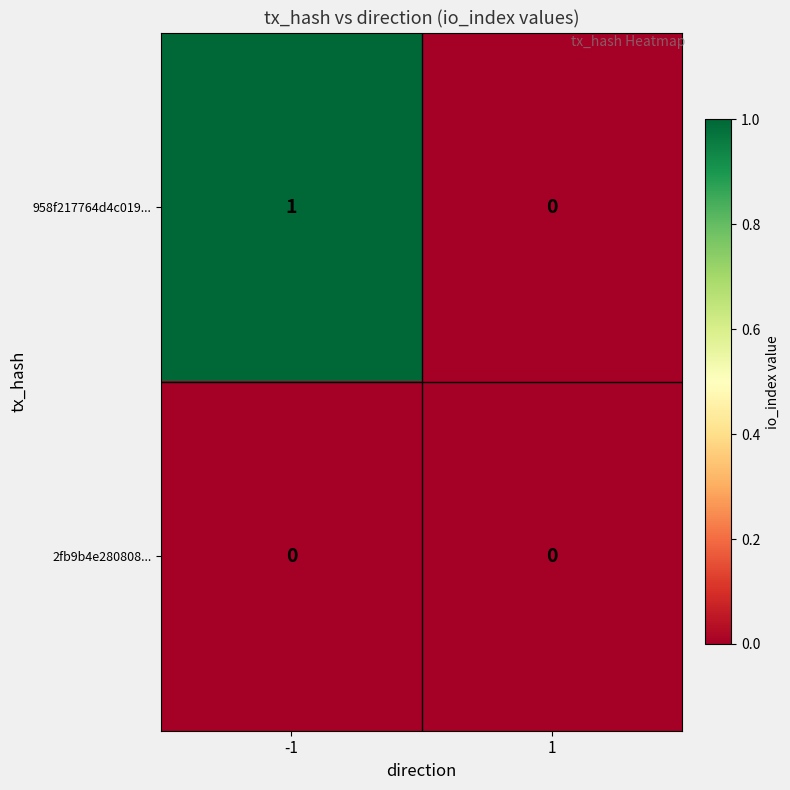

List the series in order of their peak value, lowest first.

2fb9b4e280808..., 958f217764d4c019...